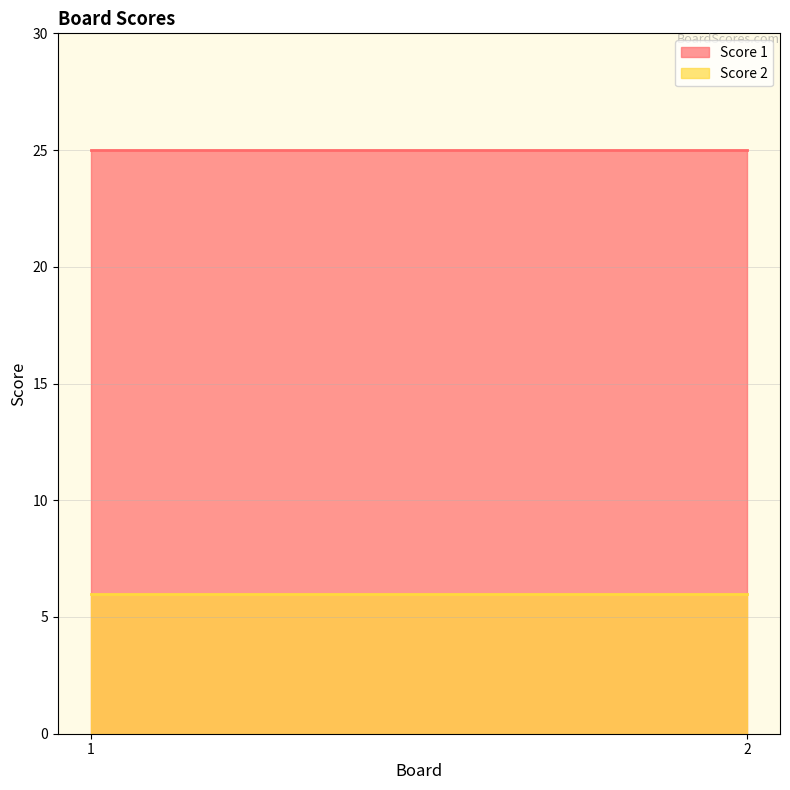

At which category is the sum across all series the highest?

1